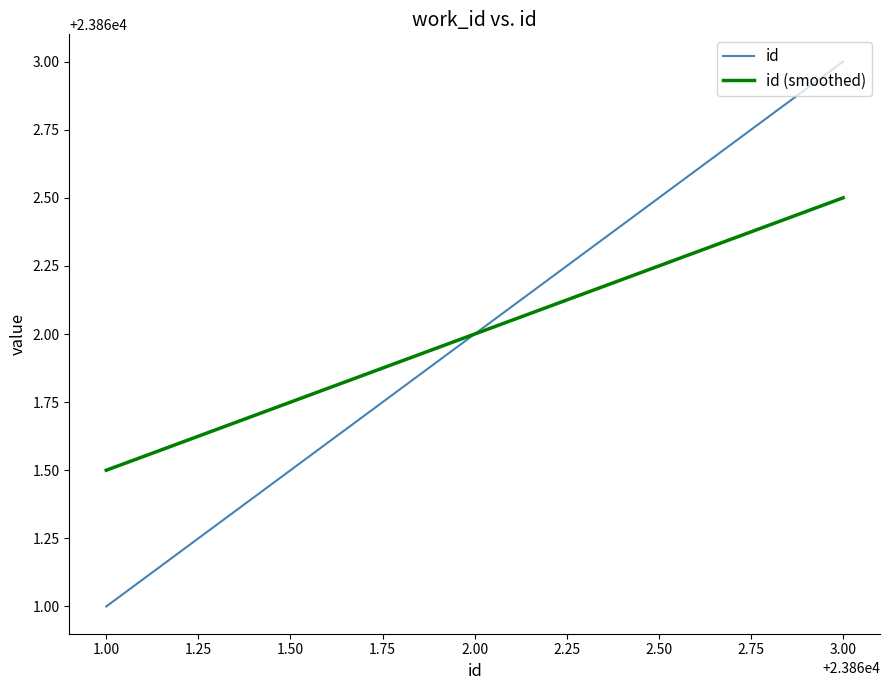

At which label does id reach its minimum?

1.00